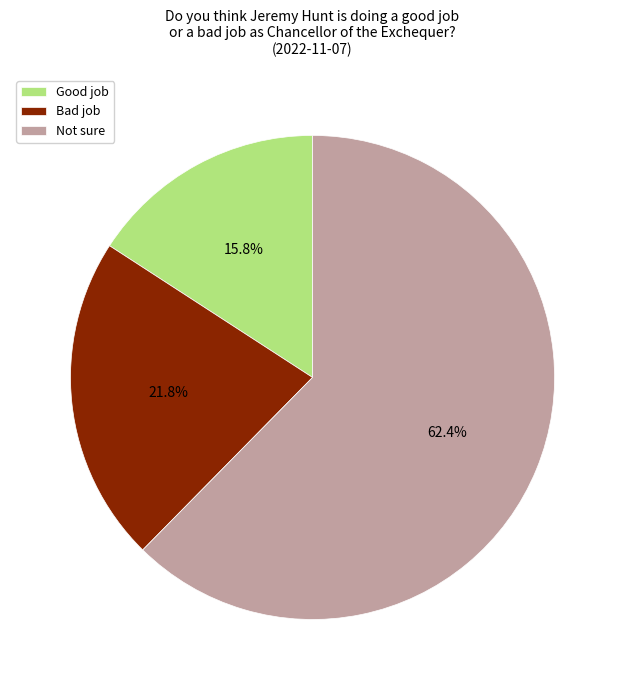

Is there any slice that represents more than half of the pie?

Yes